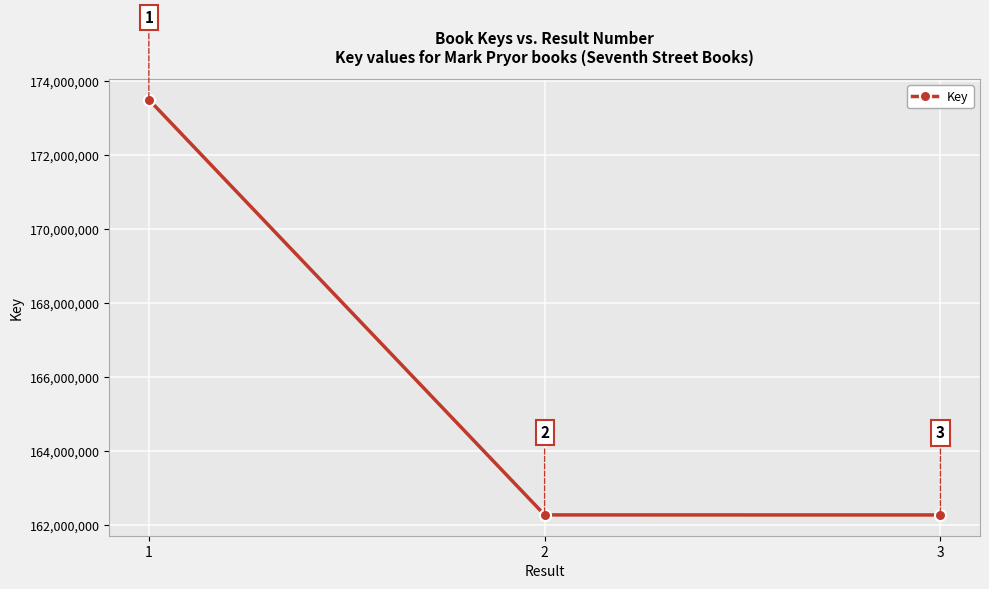

Reading left to right, list all the values displayed in this chart.

173499436	162279832	162278532